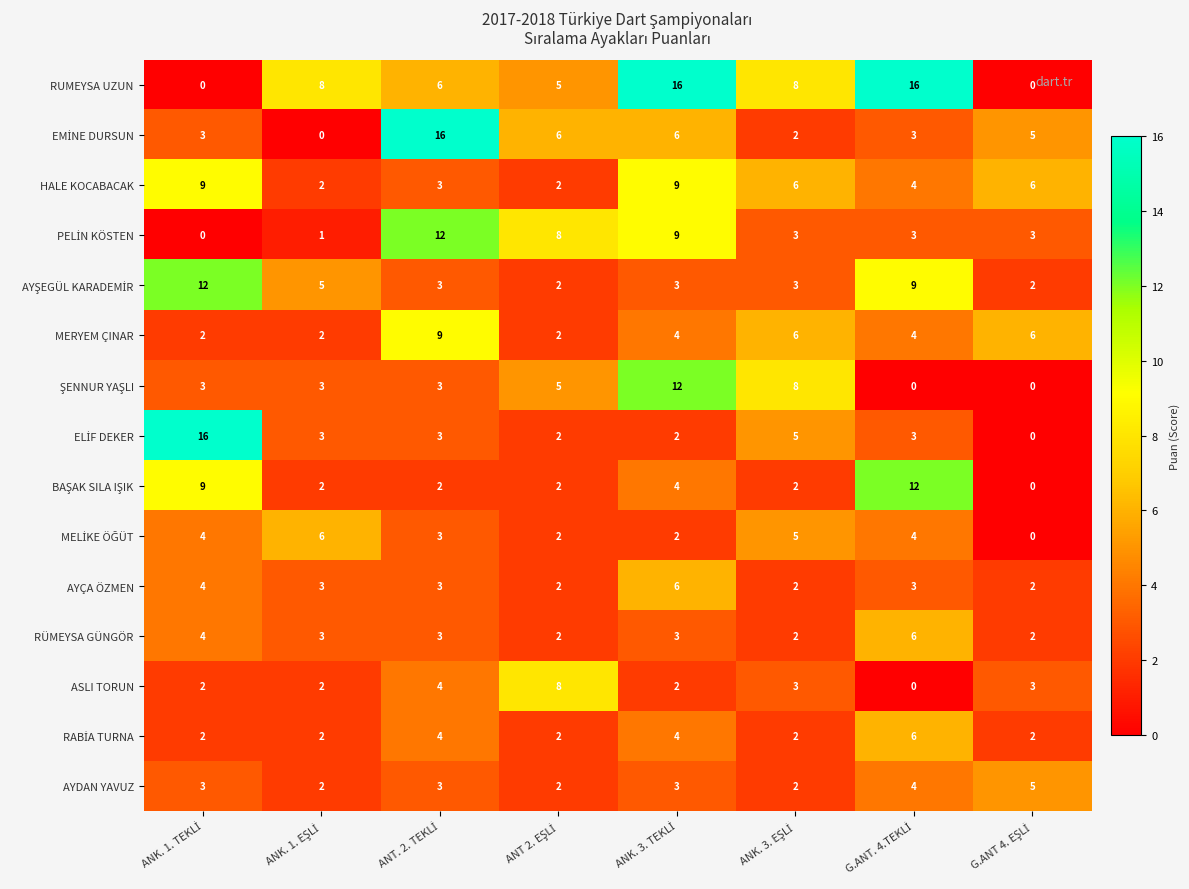

What is the highest value of the AYDAN YAVUZ series?

5